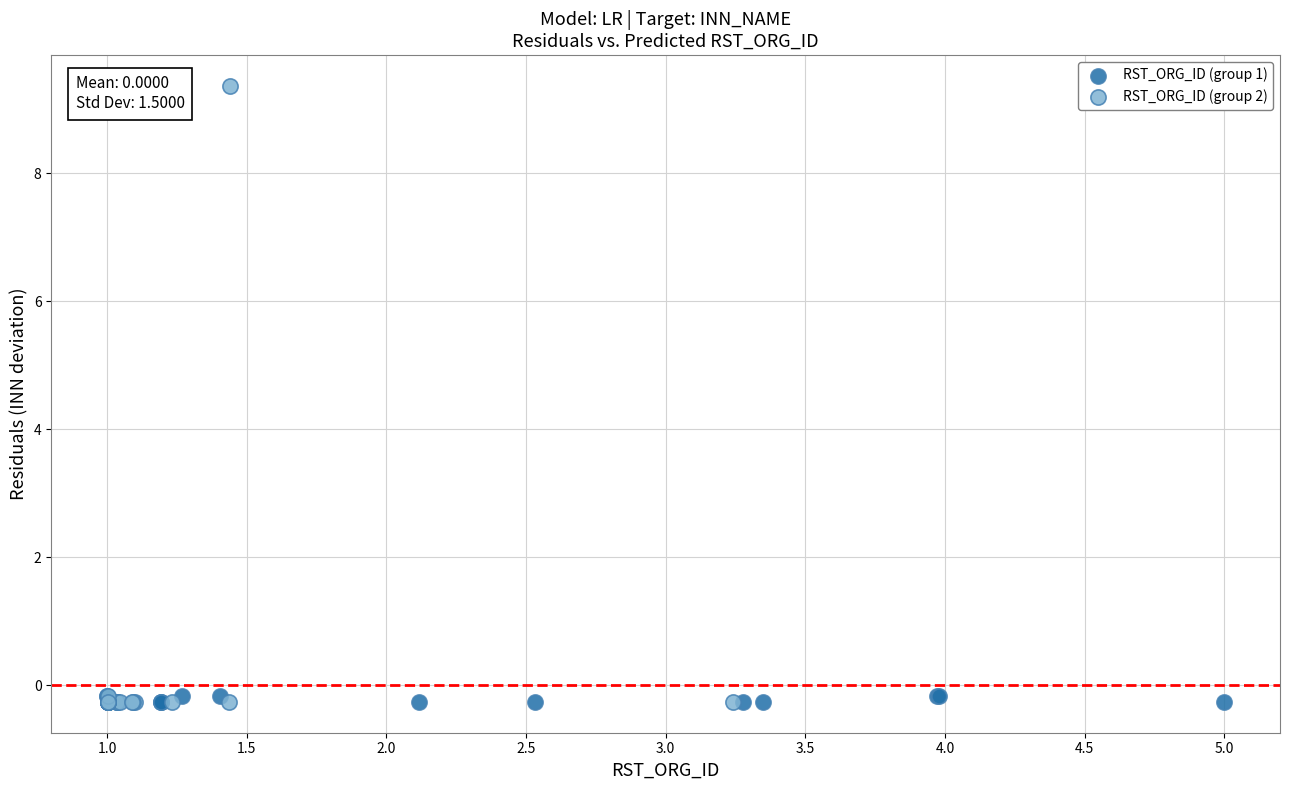

What are all the series names shown in the legend?

RST_ORG_ID (group 1), RST_ORG_ID (group 2)